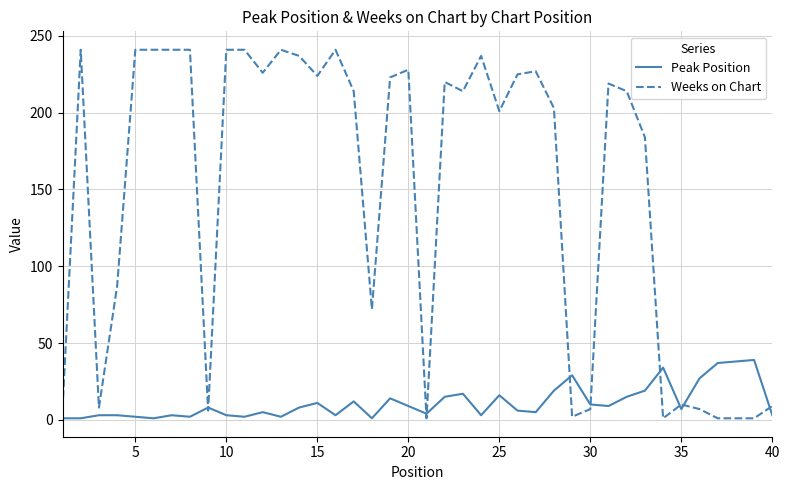

Which series has the largest range (max minus min)?

Weeks on Chart